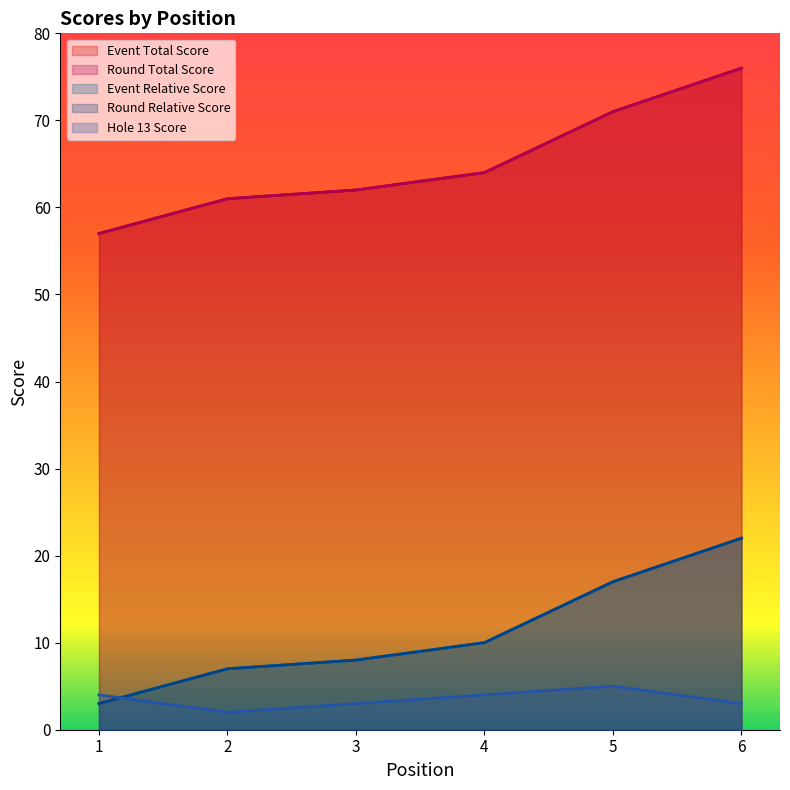

Reading left to right, list all the values displayed in this chart.

event_relative_score: 1=3	2=7	3=8	4=10	5=17	6=22
event_total_score: 1=57	2=61	3=62	4=64	5=71	6=76
round_relative_score: 1=3	2=7	3=8	4=10	5=17	6=22
round_total_score: 1=57	2=61	3=62	4=64	5=71	6=76
hole_13: 1=4	2=2	3=3	4=4	5=5	6=3